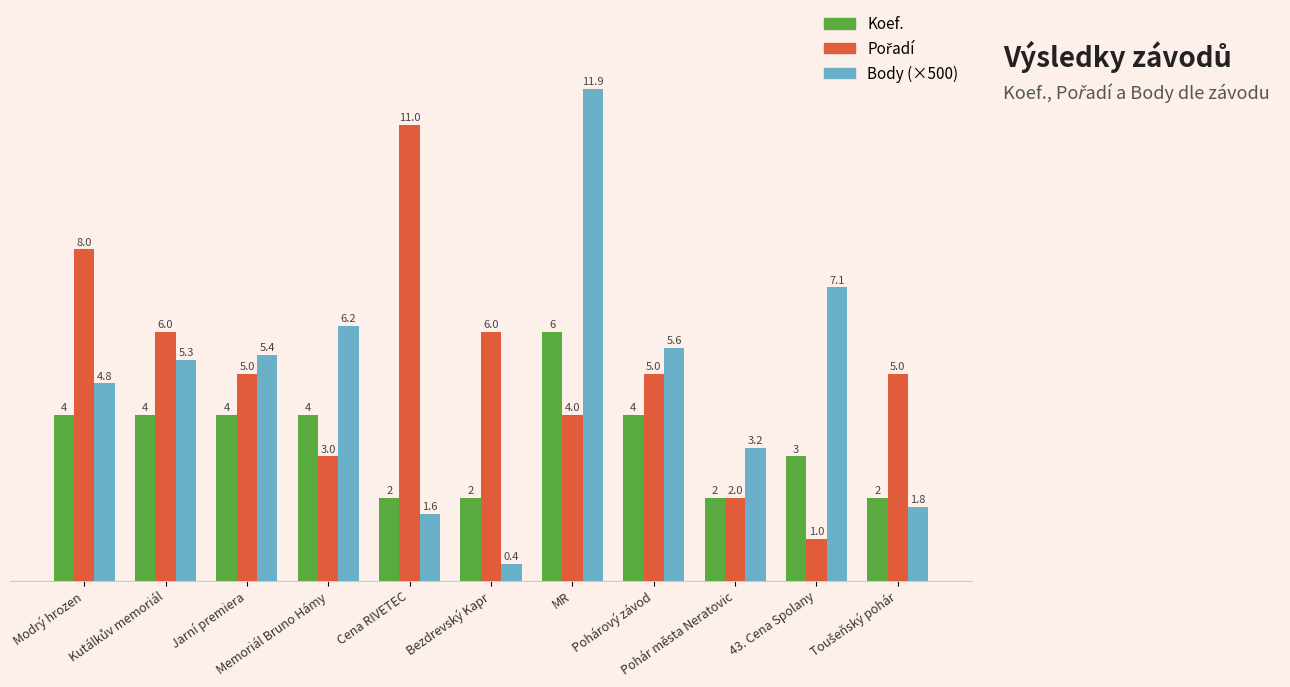

Which category has the lowest value across all series?

Bezdrevský Kapr